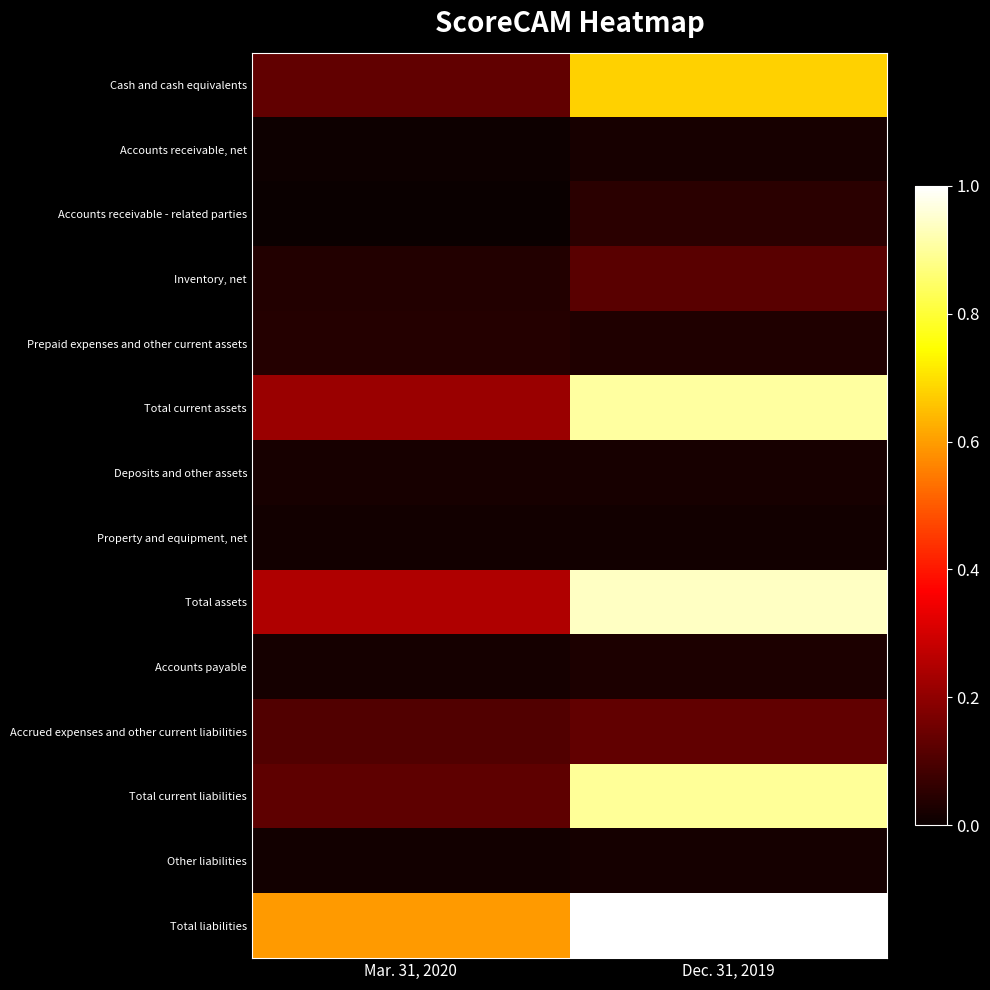

Reading left to right, list all the values displayed in this chart.

Cash and cash equivalents: Mar. 31, 2020=0.1	Dec. 31, 2019=0.7
Accounts receivable, net: Mar. 31, 2020=0.0	Dec. 31, 2019=0.0
Accounts receivable - related parties: Mar. 31, 2020=0.0	Dec. 31, 2019=0.1
Inventory, net: Mar. 31, 2020=0.0	Dec. 31, 2019=0.1
Prepaid expenses and other current assets: Mar. 31, 2020=0.0	Dec. 31, 2019=0.0
Total current assets: Mar. 31, 2020=0.2	Dec. 31, 2019=0.9
Deposits and other assets: Mar. 31, 2020=0.0	Dec. 31, 2019=0.0
Property and equipment, net: Mar. 31, 2020=0.0	Dec. 31, 2019=0.0
Total assets: Mar. 31, 2020=0.2	Dec. 31, 2019=0.9
Accounts payable: Mar. 31, 2020=0.0	Dec. 31, 2019=0.0
Accrued expenses and other current liabilities: Mar. 31, 2020=0.1	Dec. 31, 2019=0.1
Total current liabilities: Mar. 31, 2020=0.1	Dec. 31, 2019=0.9
Other liabilities: Mar. 31, 2020=0.0	Dec. 31, 2019=0.0
Total liabilities: Mar. 31, 2020=0.6	Dec. 31, 2019=1.0